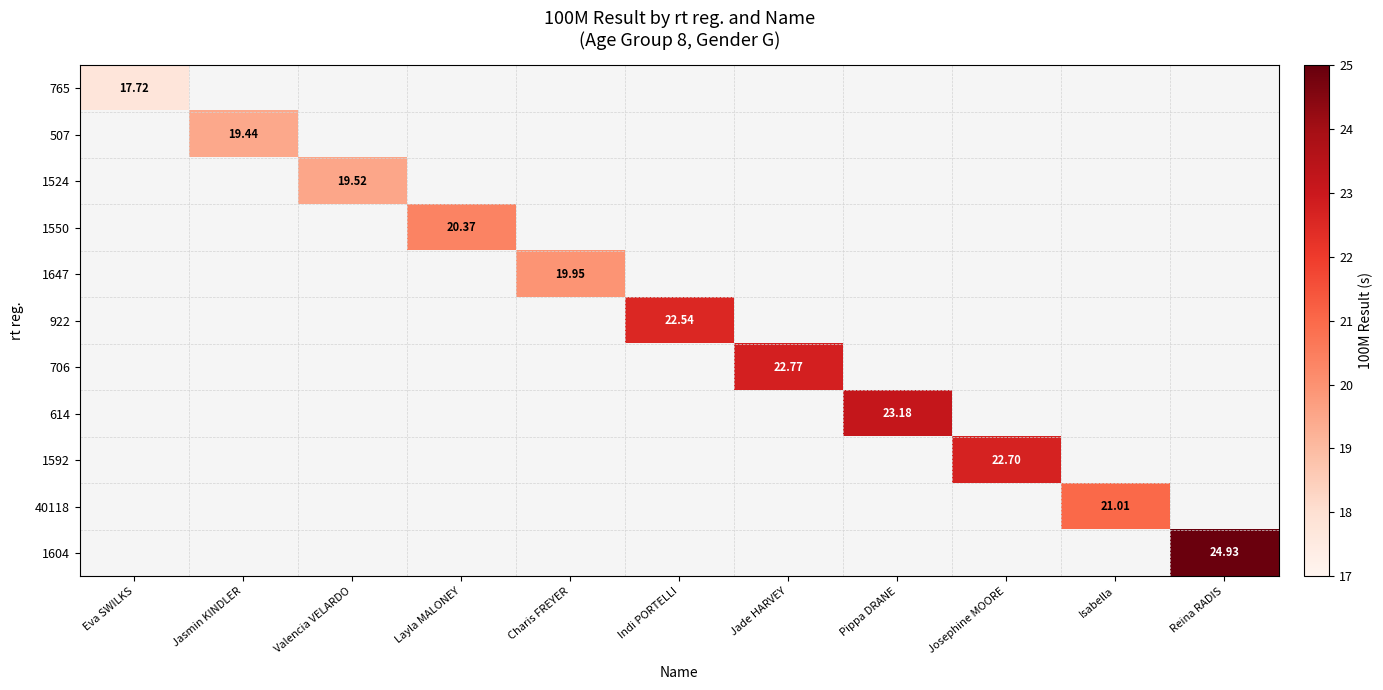

List the labels in order of 1604 value, smallest first.

Eva SWILKS, Jasmin KINDLER, Valencia VELARDO, Layla MALONEY, Charis FREYER, Indi PORTELLI, Jade HARVEY, Pippa DRANE, Josephine MOORE, Isabella, Reina RADIS